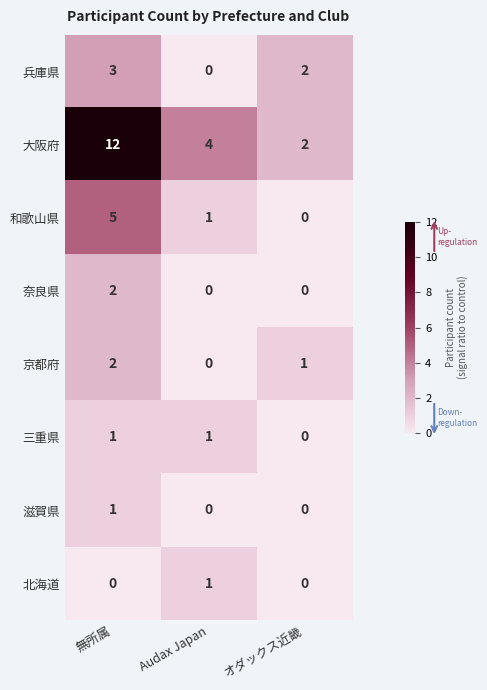

Which series has the largest range (max minus min)?

大阪府